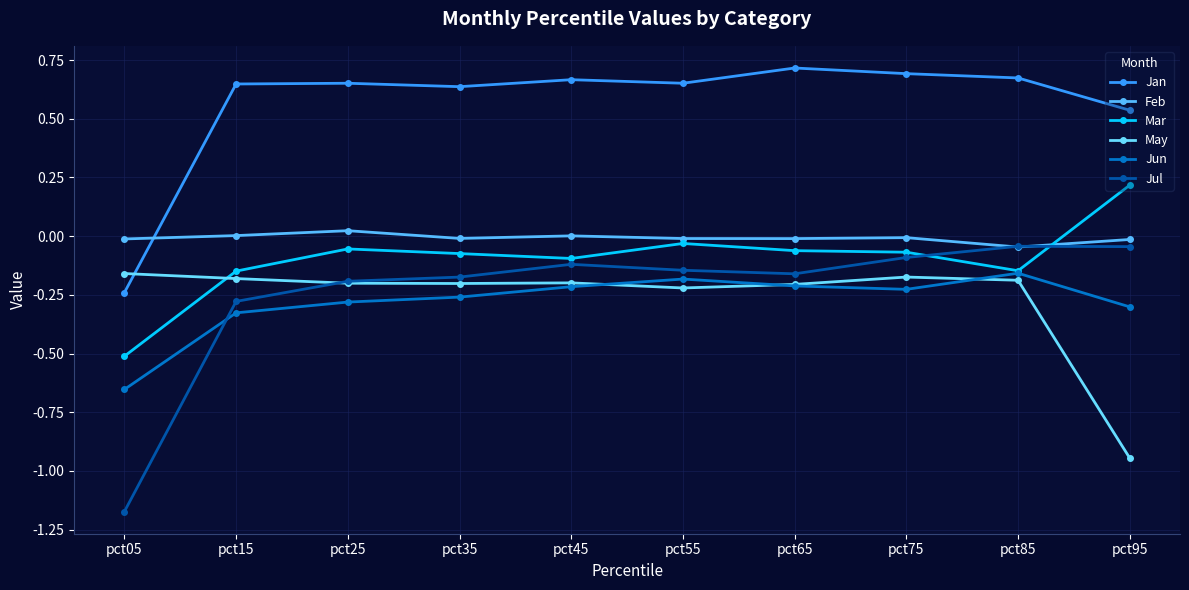

Which series has the widest spread of values?

Jul